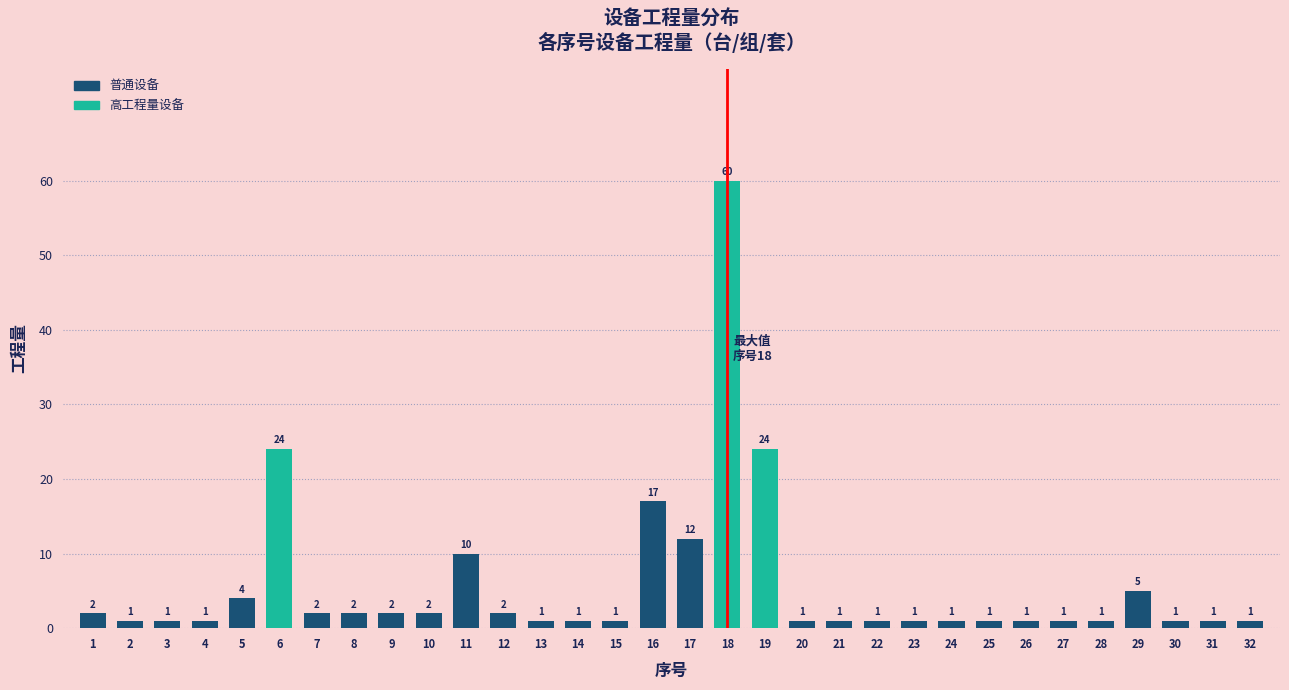

Reading right to left, transcribe all the data shown in this chart.

32=1	31=1	30=1	29=5	28=1	27=1	26=1	25=1	24=1	23=1	22=1	21=1	20=1	19=24	18=60	17=12	16=17	15=1	14=1	13=1	12=2	11=10	10=2	9=2	8=2	7=2	6=24	5=4	4=1	3=1	2=1	1=2